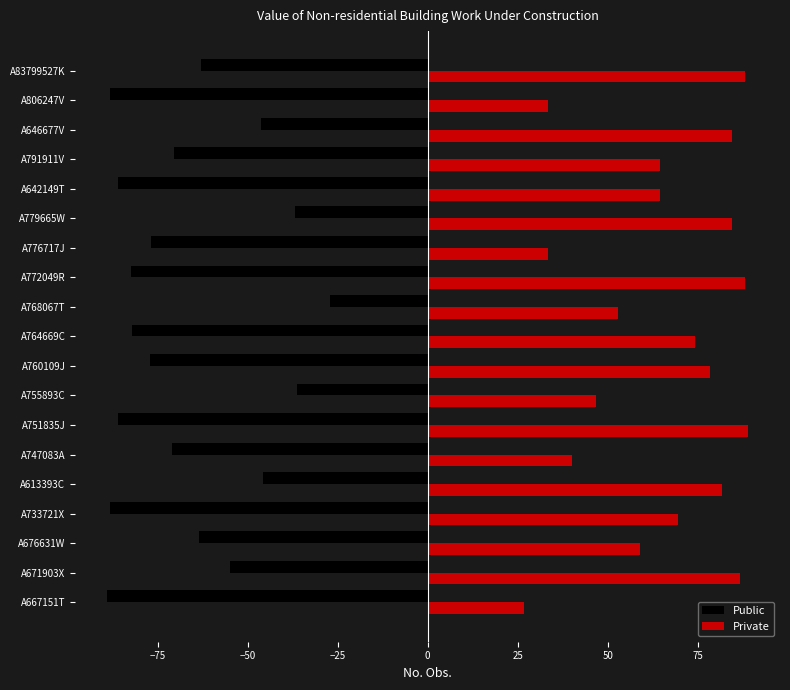

The Public series shows -31.1 at A646677V. True or false?

False